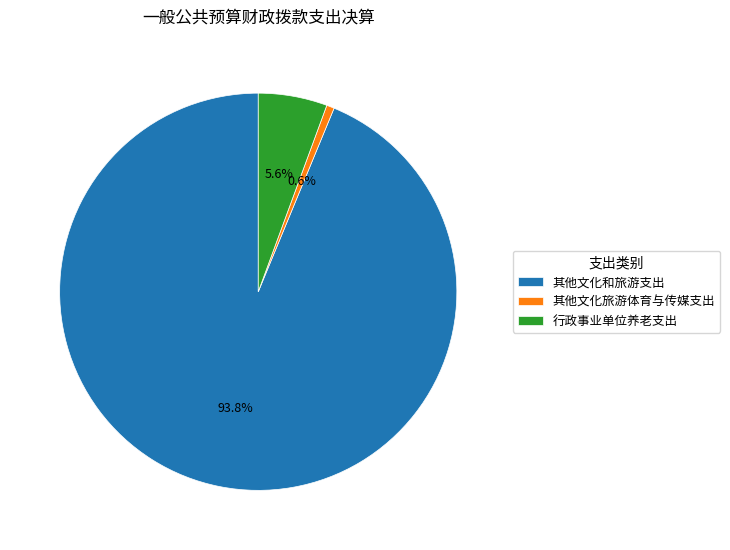

True or false: 行政事业单位养老支出 accounts for 15% of the total.

False